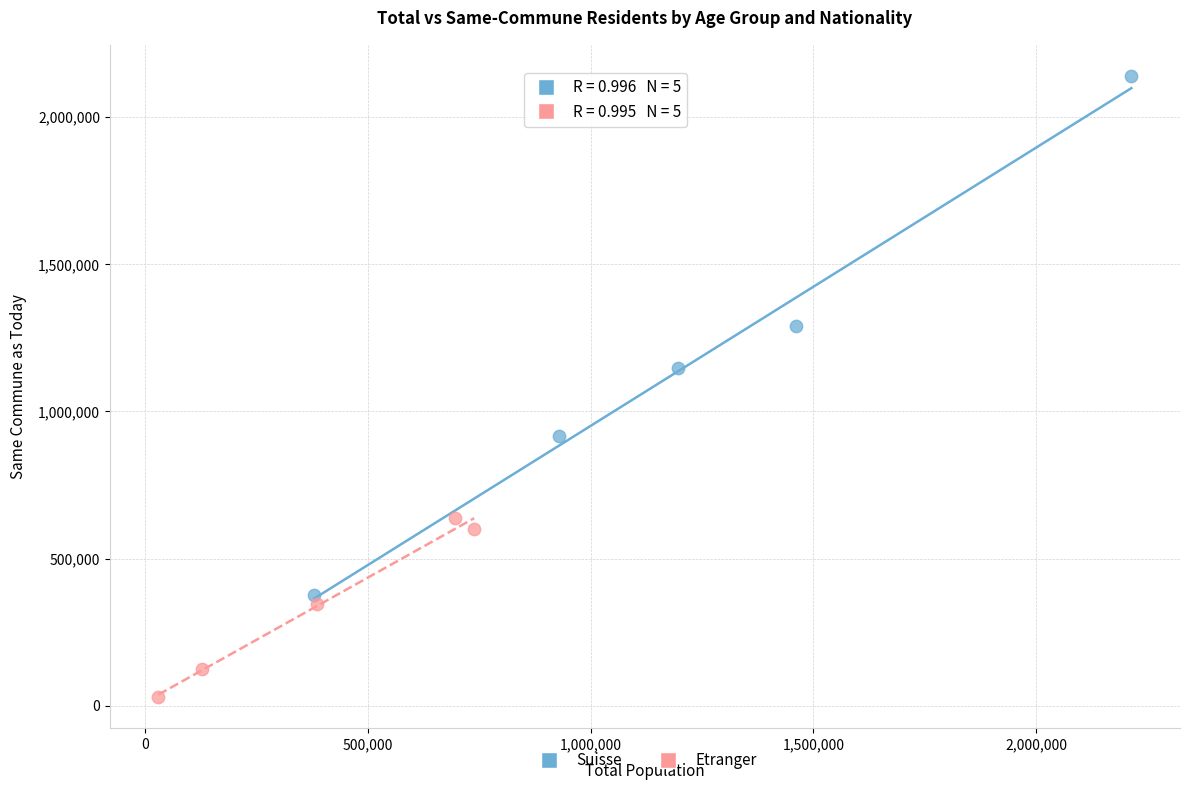

Which series contains the highest Y value?

Suisse